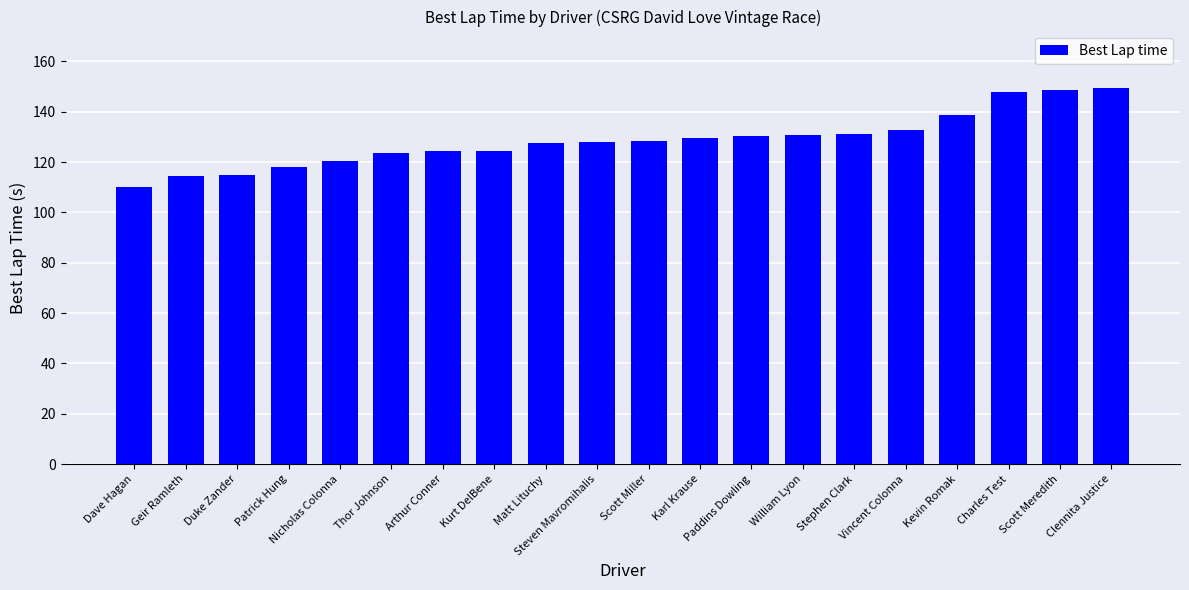

What value does the data have at Steven Mavromihalis?

127.8